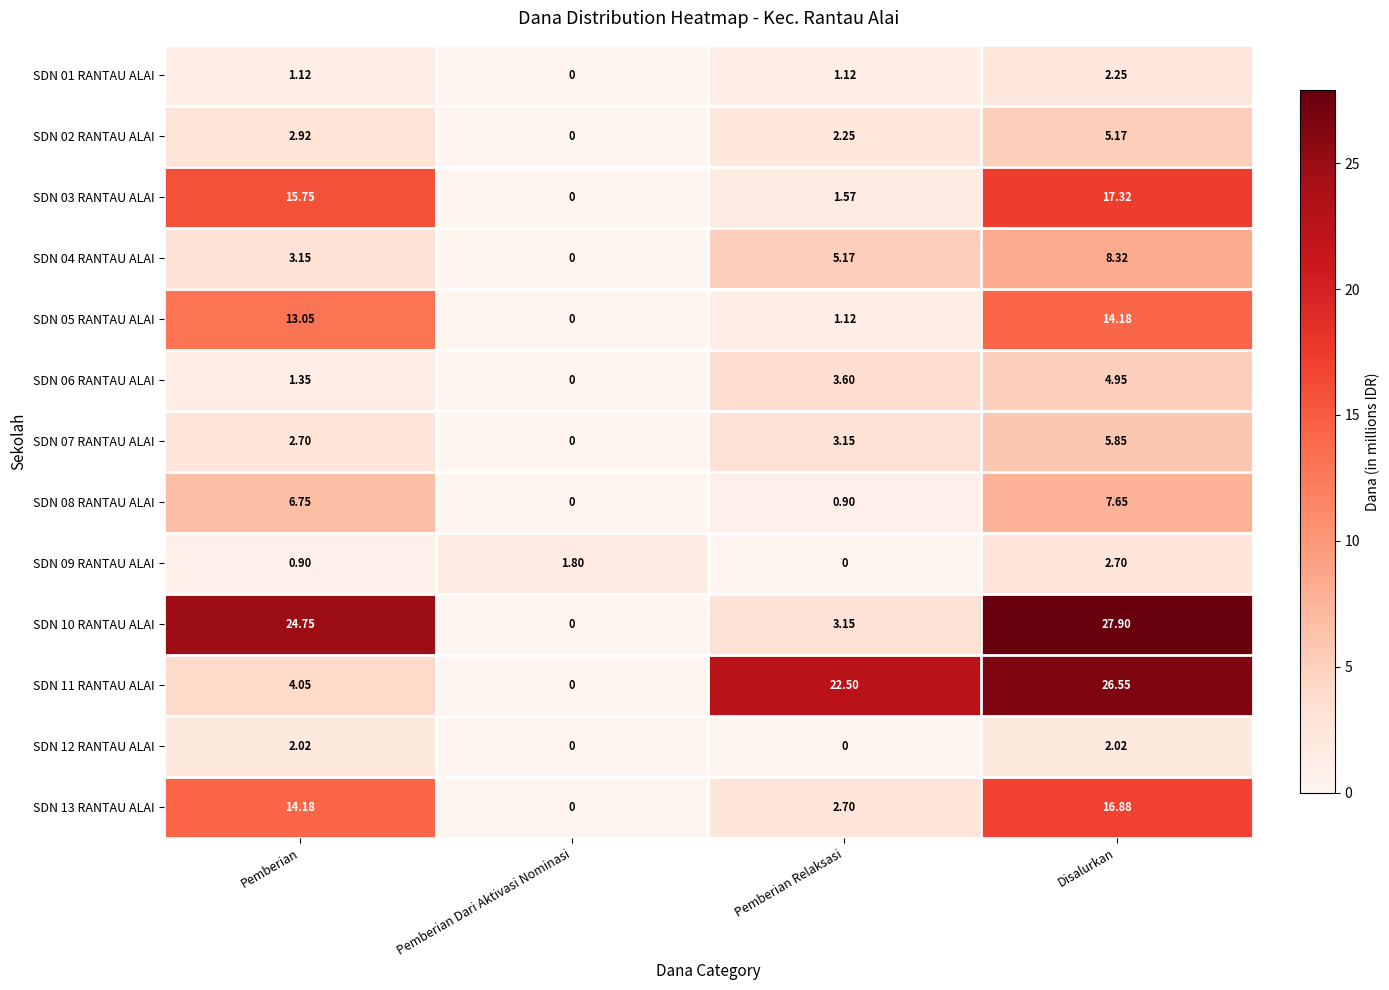

Which category has the highest value in the SDN 05 RANTAU ALAI series?

Disalurkan